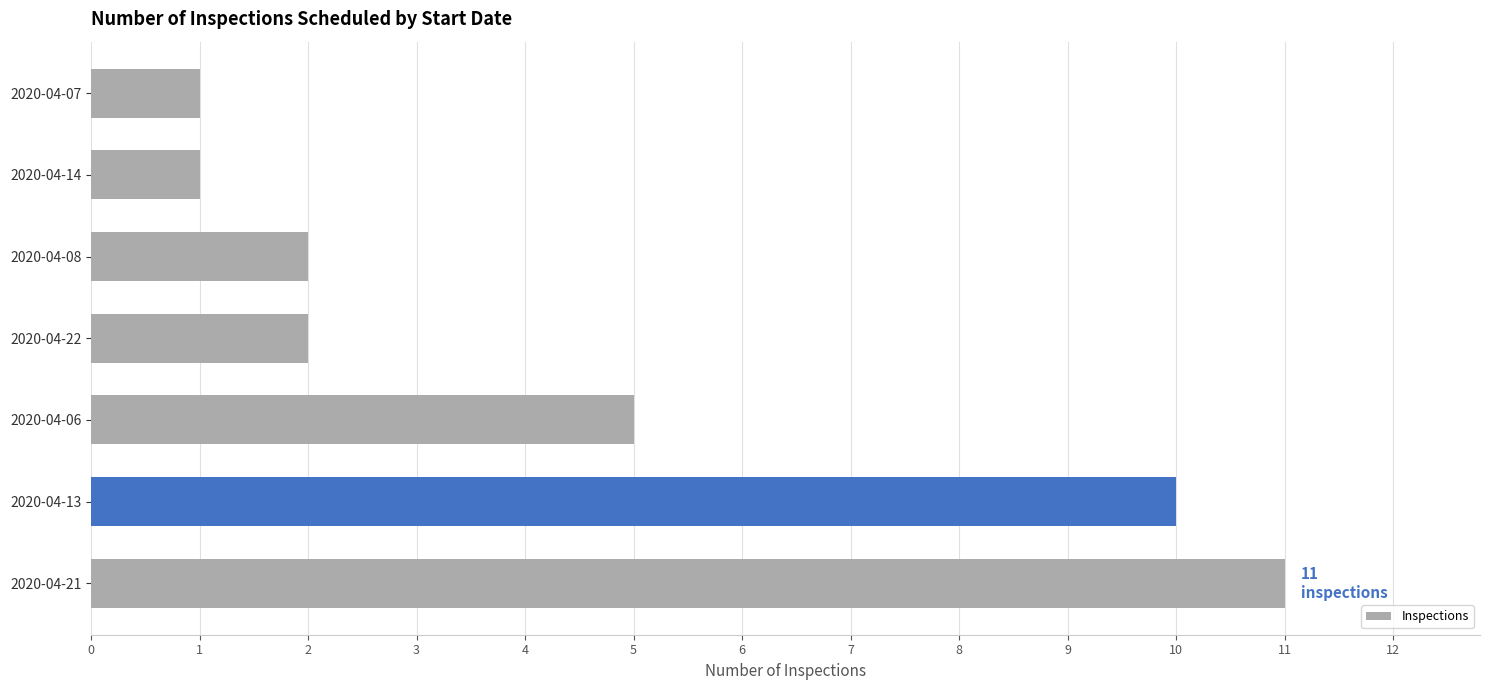

Are the bars grouped side by side (vs. stacked)?

No